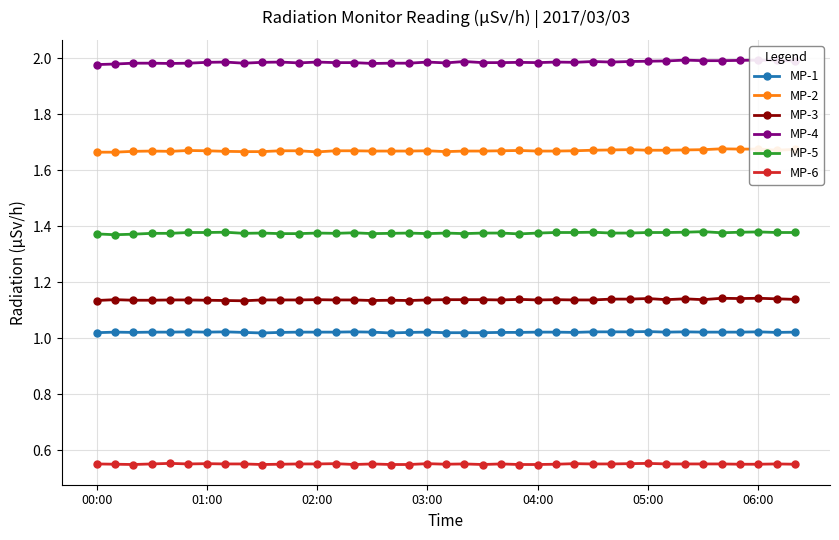

What are all the series names shown in the legend?

MP-1, MP-2, MP-3, MP-4, MP-5, MP-6